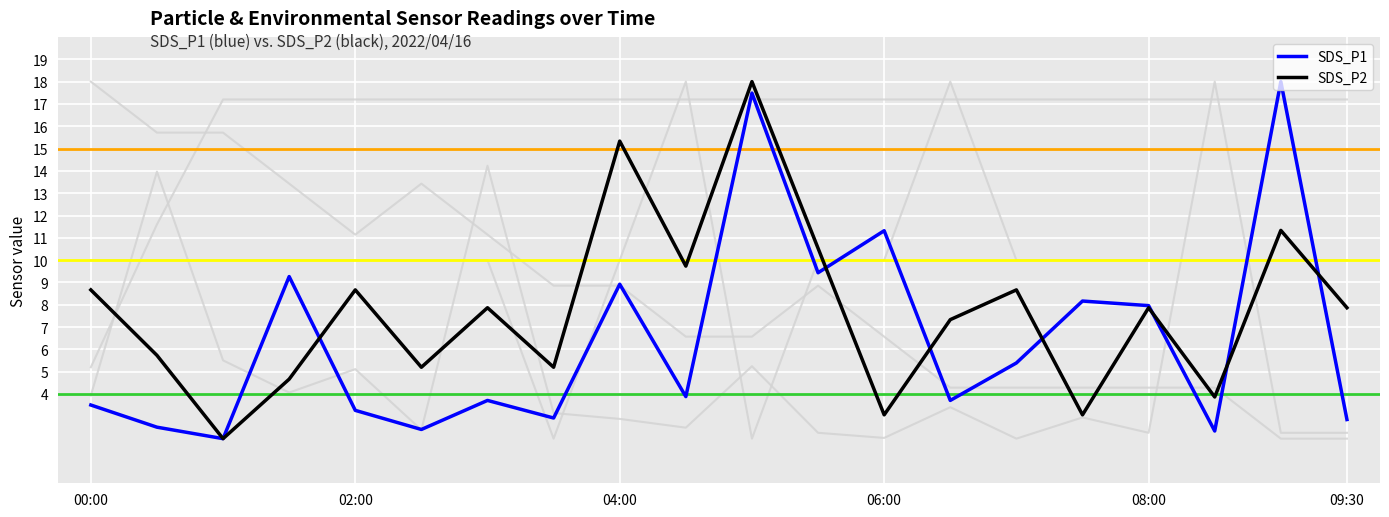

True or false: Max_cycle_scaled has more than 2 points higher than both neighbors.

True